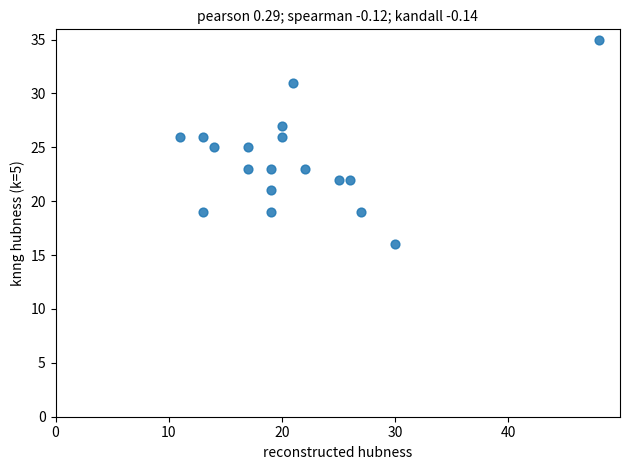

What is the range of Y values (max minus min)?

19